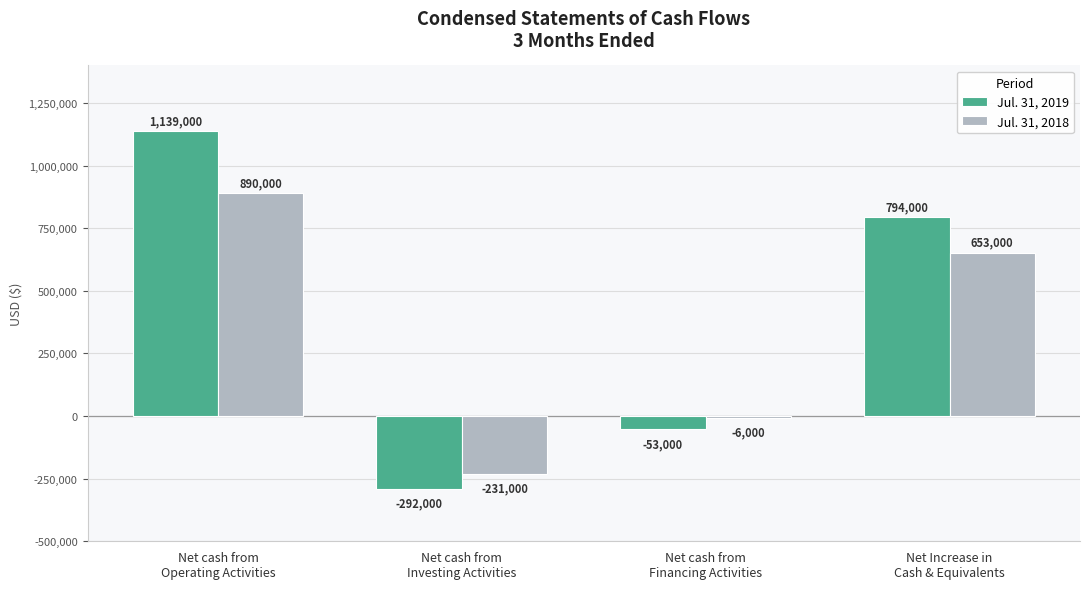

What is the maximum value for Jul. 31, 2018?

890000